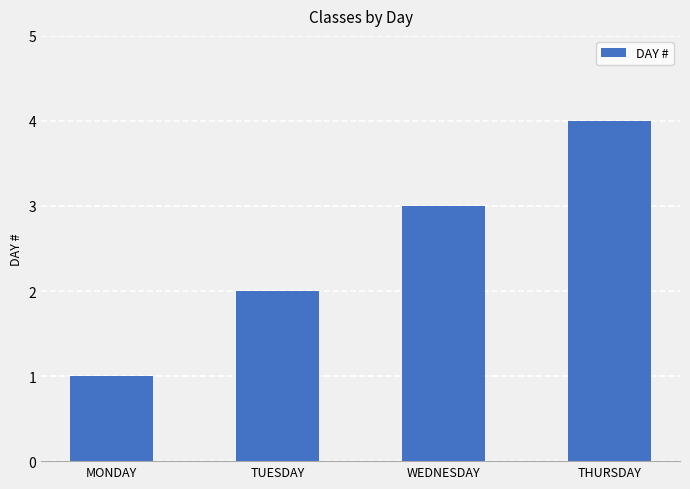

List the labels in order of value, smallest first.

MONDAY, TUESDAY, WEDNESDAY, THURSDAY